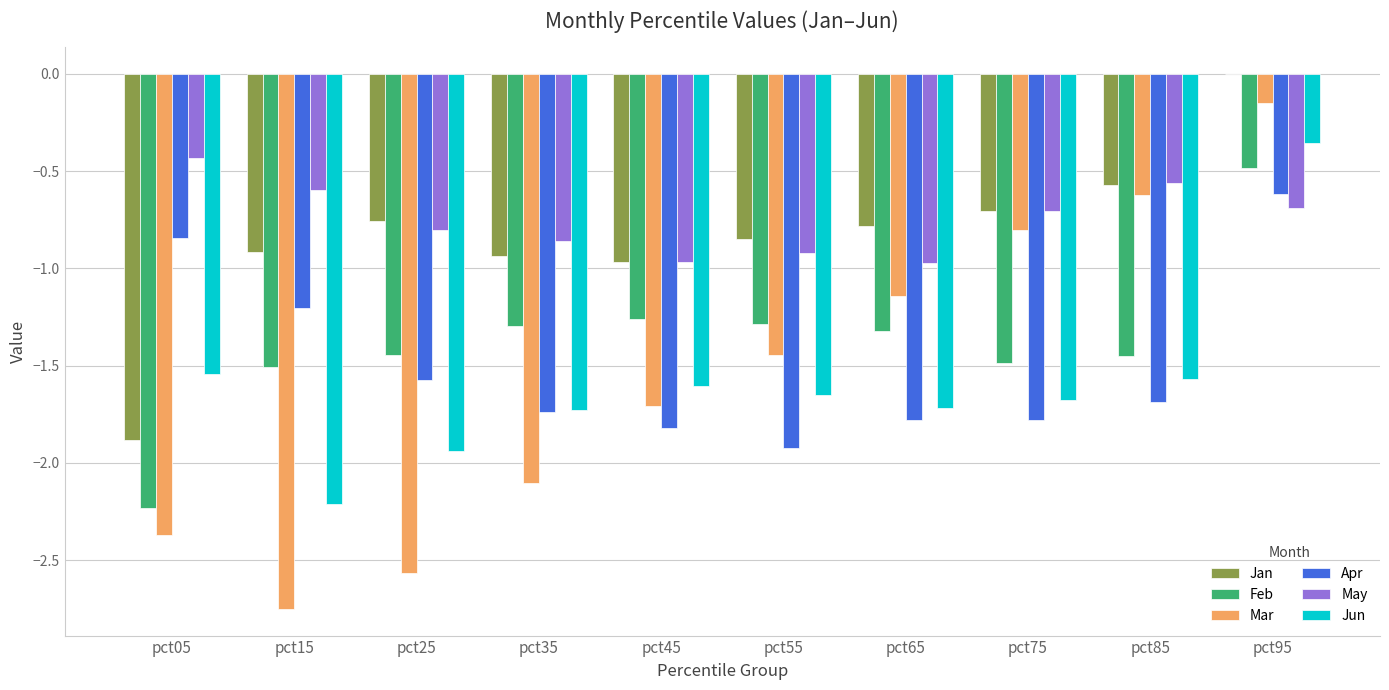

What is the sum of all Apr values?

-15.0